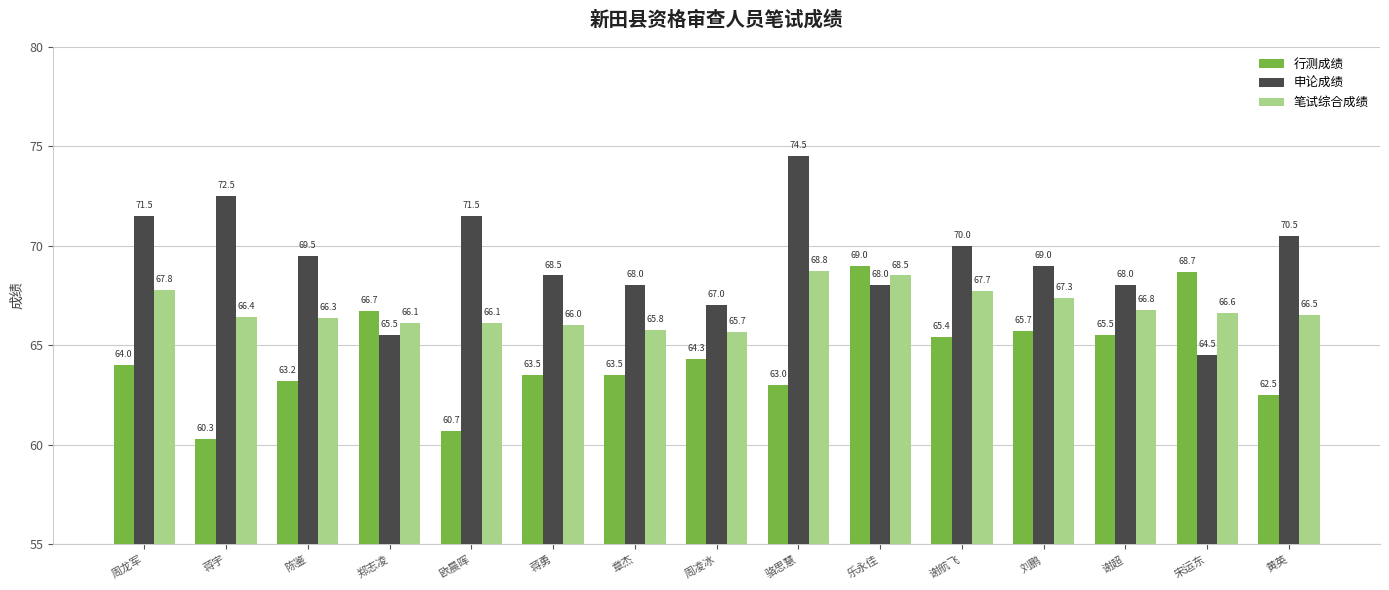

List the series in order of their overall mean, highest first.

申论成绩, 笔试综合成绩, 行测成绩